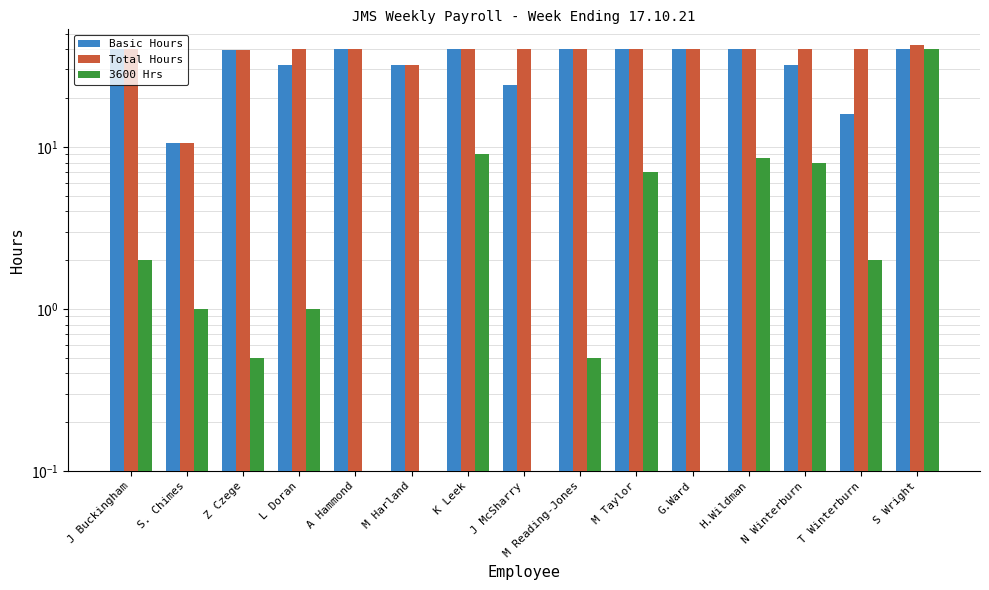

Which category has the highest value across all series?

S Wright